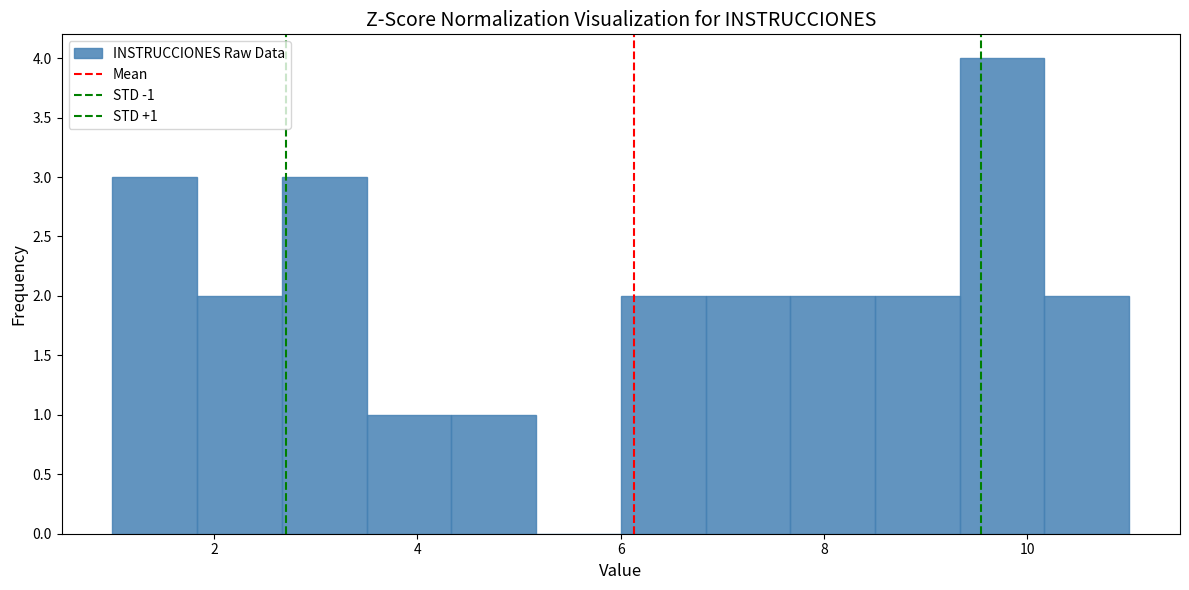

Which range on the x-axis has the tallest bar?

9.4 to 10.2